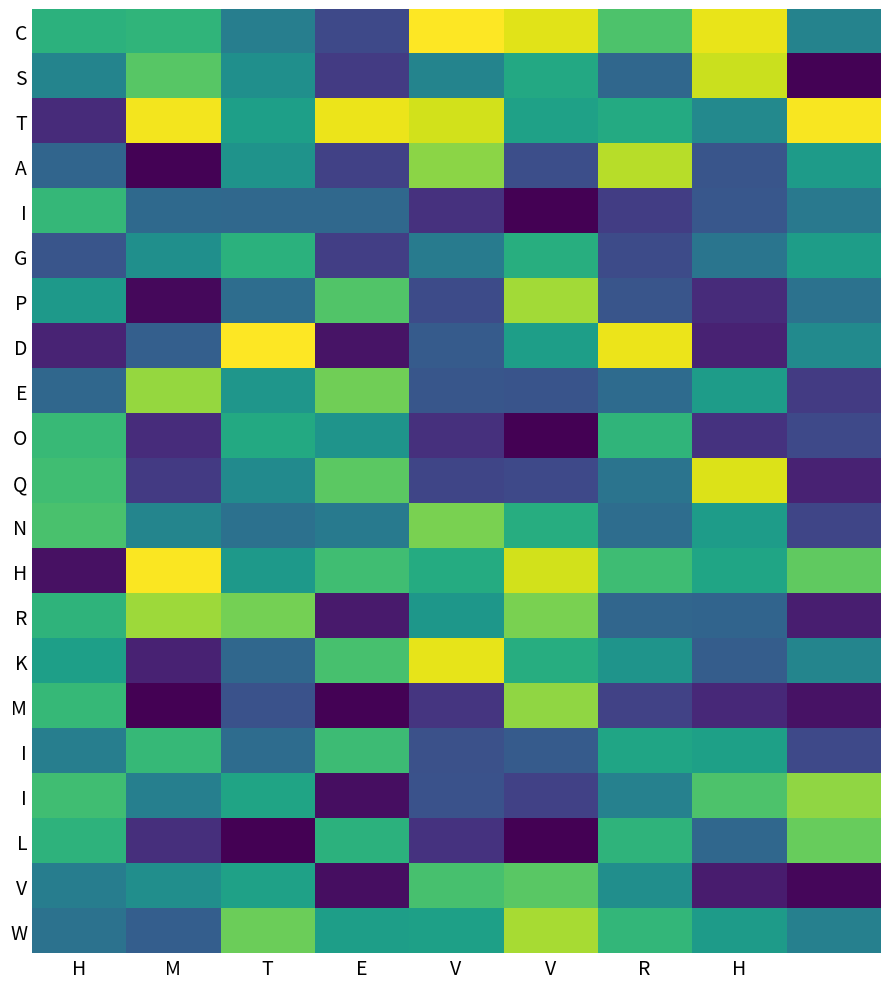

What is the greatest value displayed?

45048479